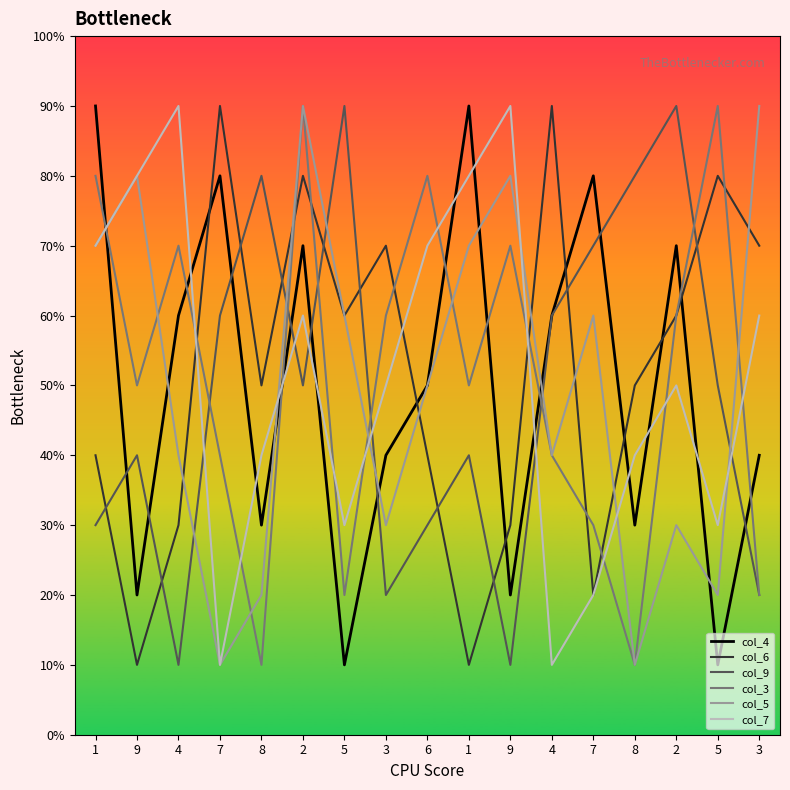

At which category does col_6 reach its first local peak?

7